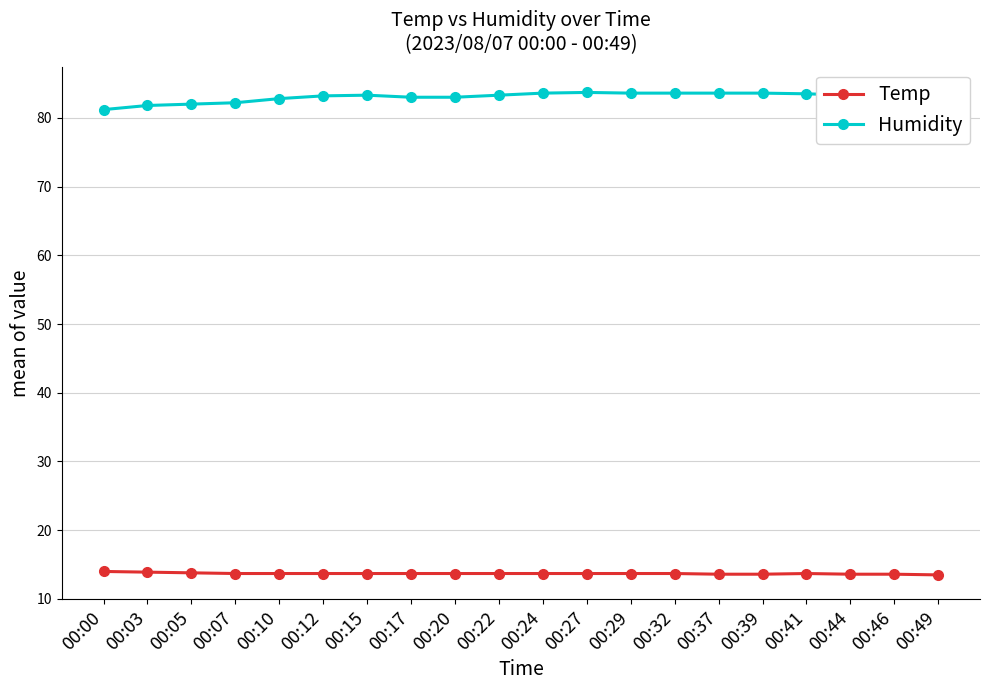

What is the difference between the maximum and minimum values in the Humidity series?

2.7